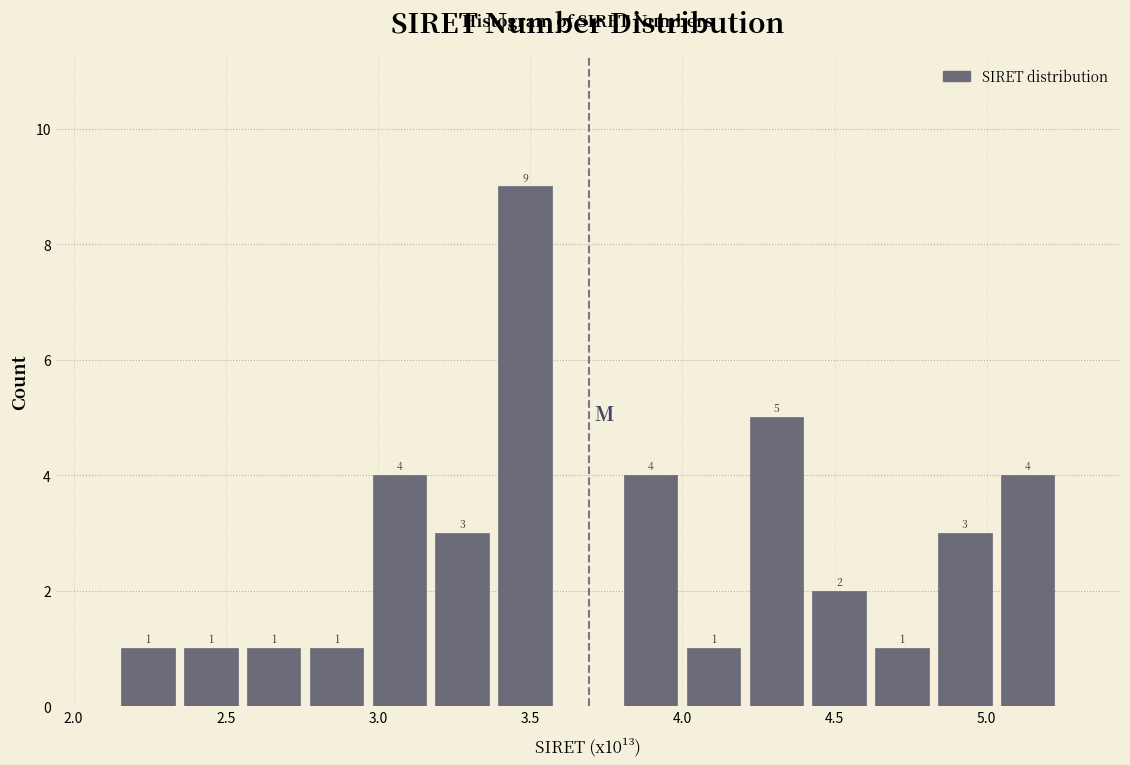

Over which range of the x-axis is the bar tallest?

3.40 to 3.60